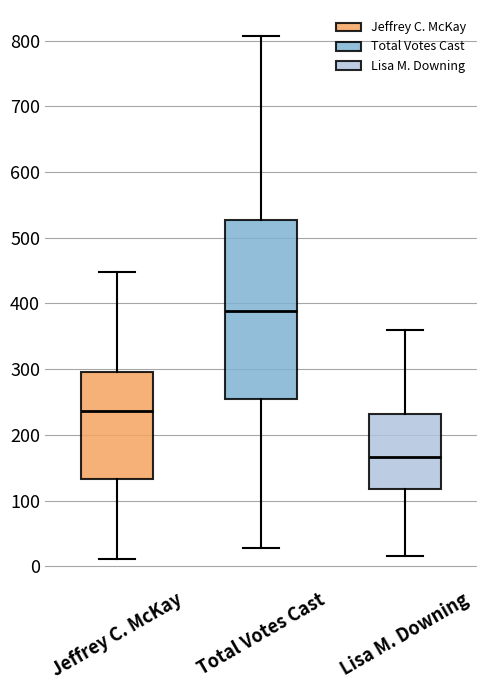

Reading left to right, read every box against the y-axis: the position of its median line, the range the box covers, and the ends of its whiskers. The values are not printed on the chart, so give them approximately, as read against the axis.

Jeffrey C. McKay: median 240, box 130 to 300, whiskers 10 to 450
Total Votes Cast: median 390, box 260 to 530, whiskers 30 to 810
Lisa M. Downing: median 170, box 120 to 230, whiskers 20 to 360